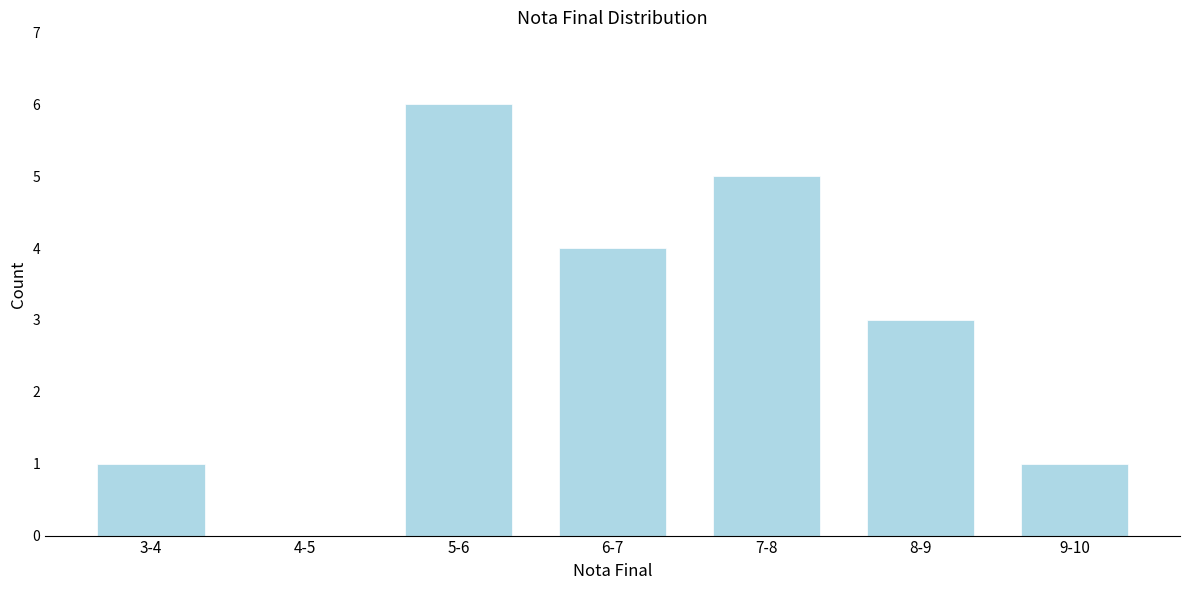

Reading left to right, extract all data points from this chart.

3-4=1	4-5=0	5-6=6	6-7=4	7-8=5	8-9=3	9-10=1